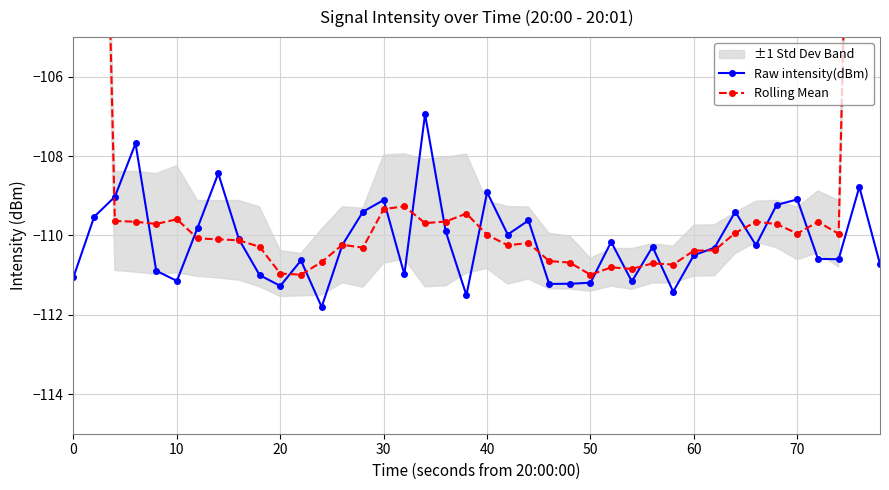

How many data points does each series have?

40